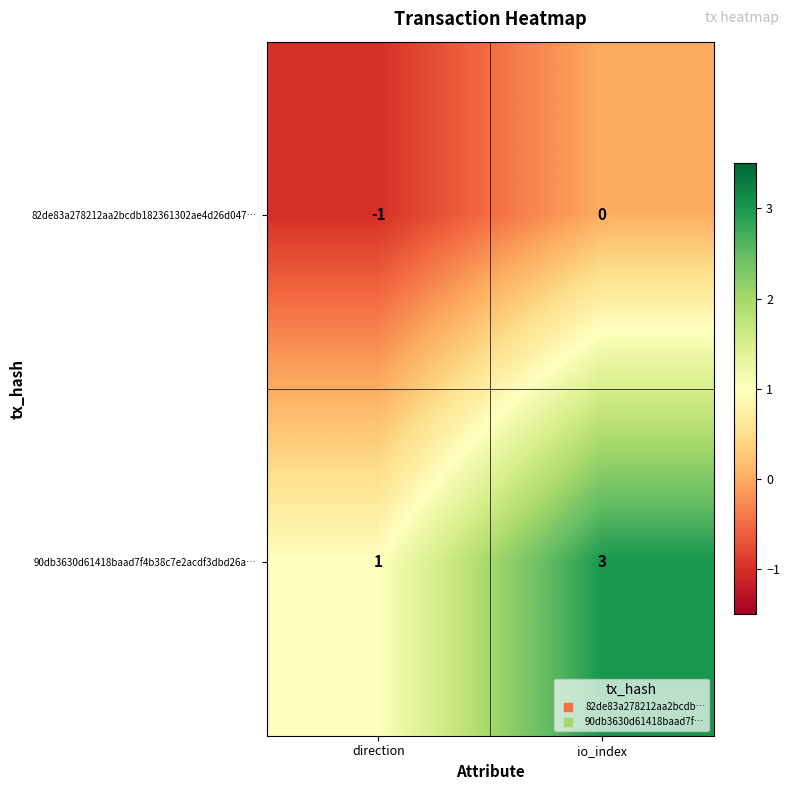

The 90db3630d61418baad7f4b38c7e2acdf3dbd26a… series shows 1 at direction. True or false?

True